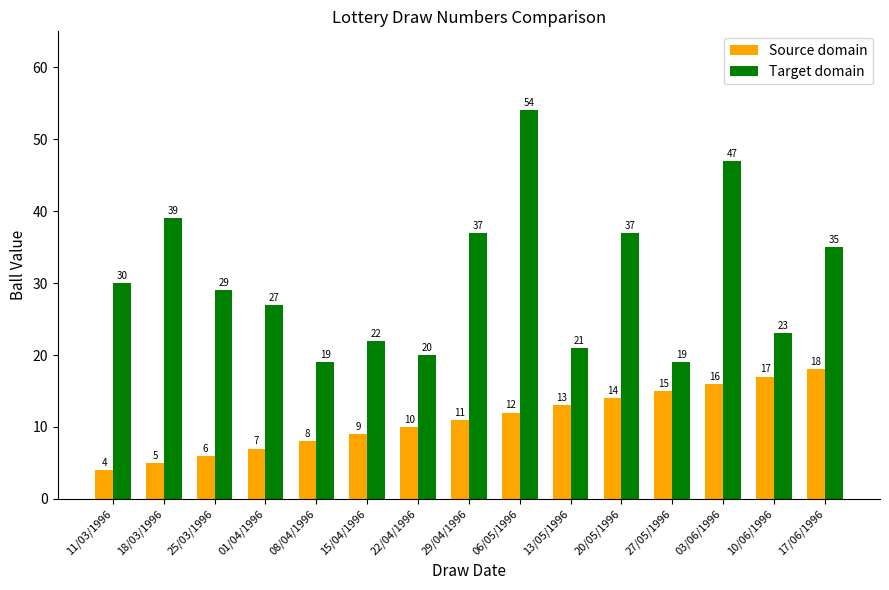

At which label is Source domain closest to 11?

29/04/1996